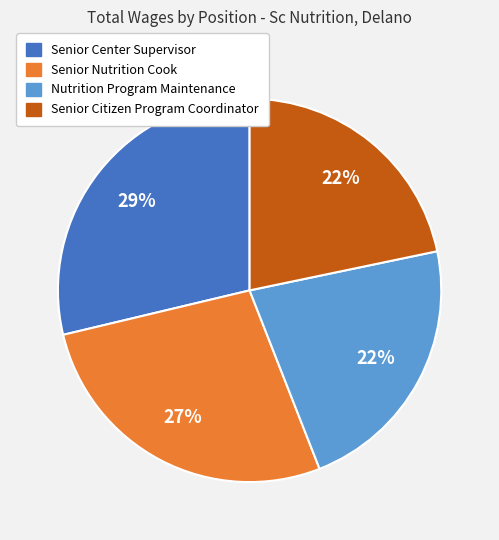

To the nearest percent, what is the combined percentage of Senior Citizen Program Coordinator and Nutrition Program Maintenance?

44%